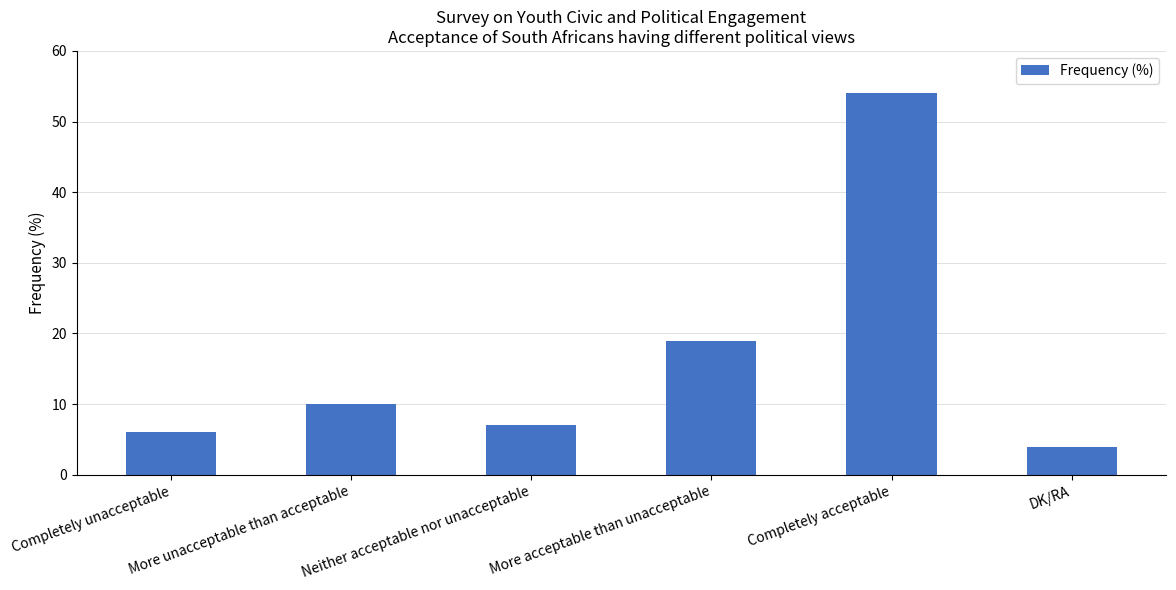

How many bars are there in total?

6